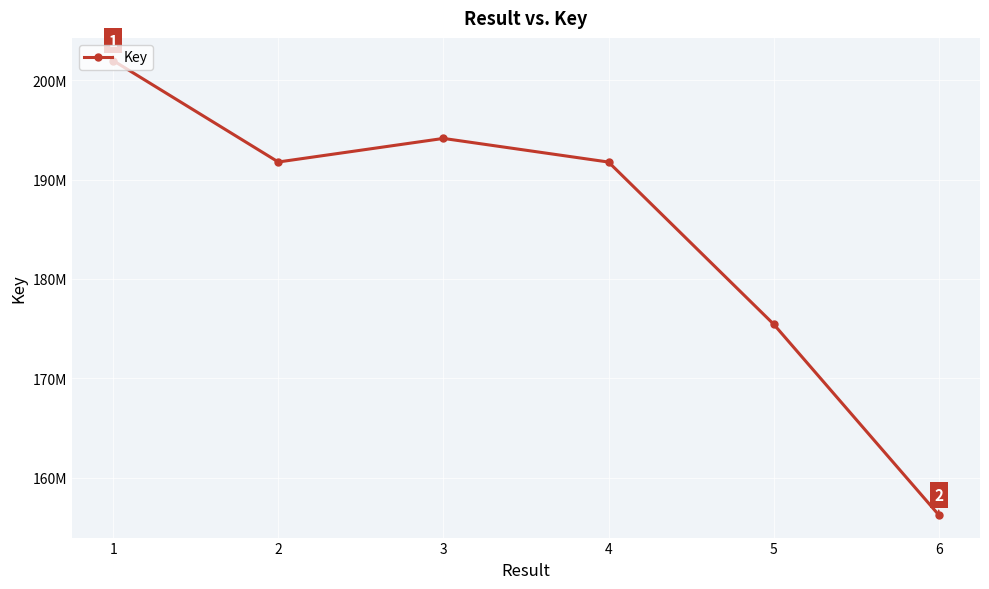

What value does the data have at 1, to the nearest 10?

201962170